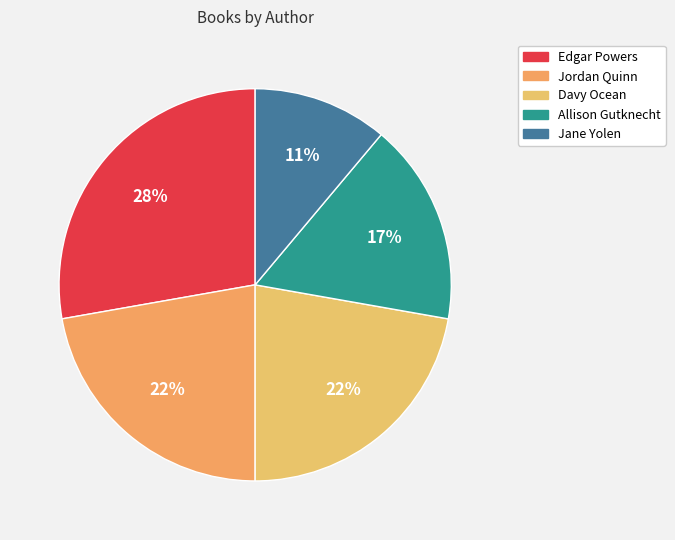

The Allison Gutknecht slice represents 30% of the pie. True or false?

False